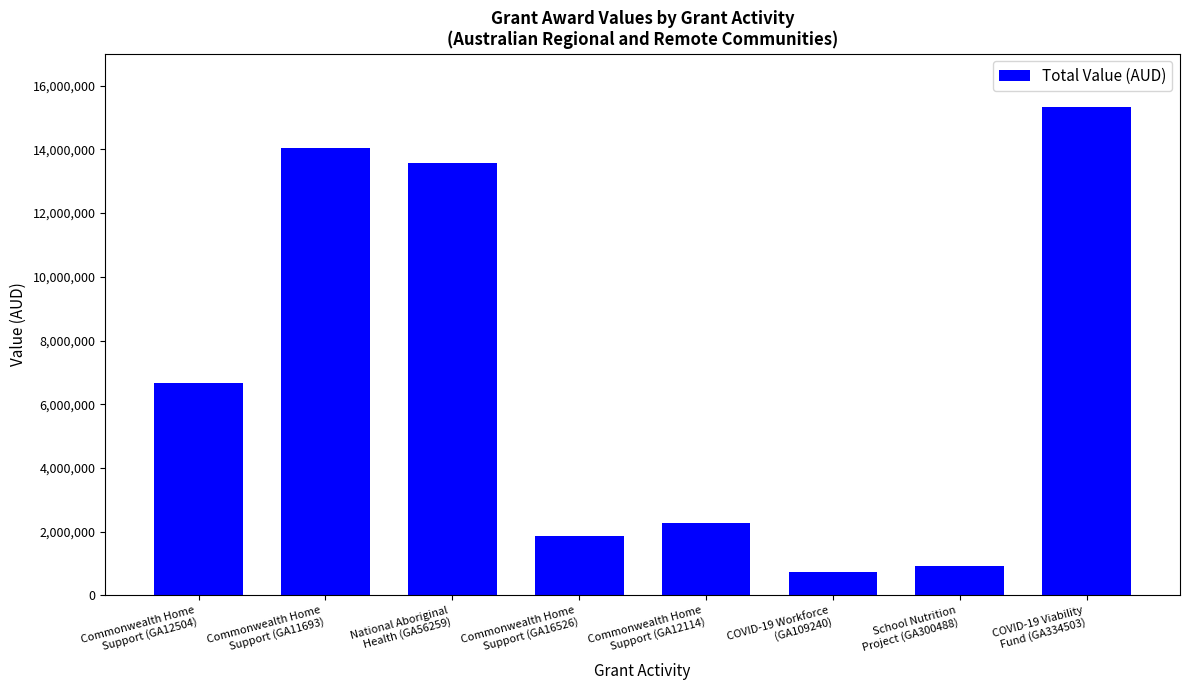

What is the average value?

6930020.1